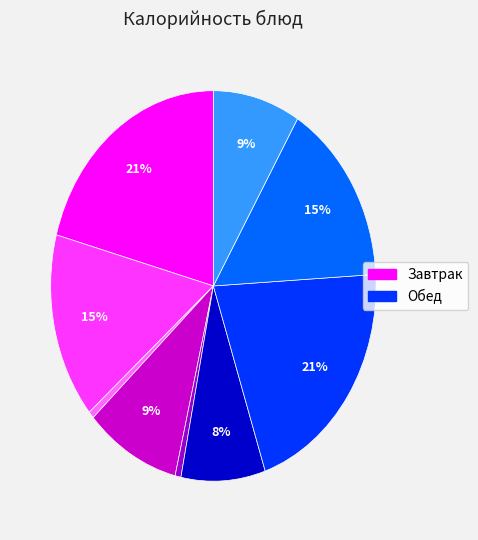

Is there any slice that represents more than half of the pie?

No